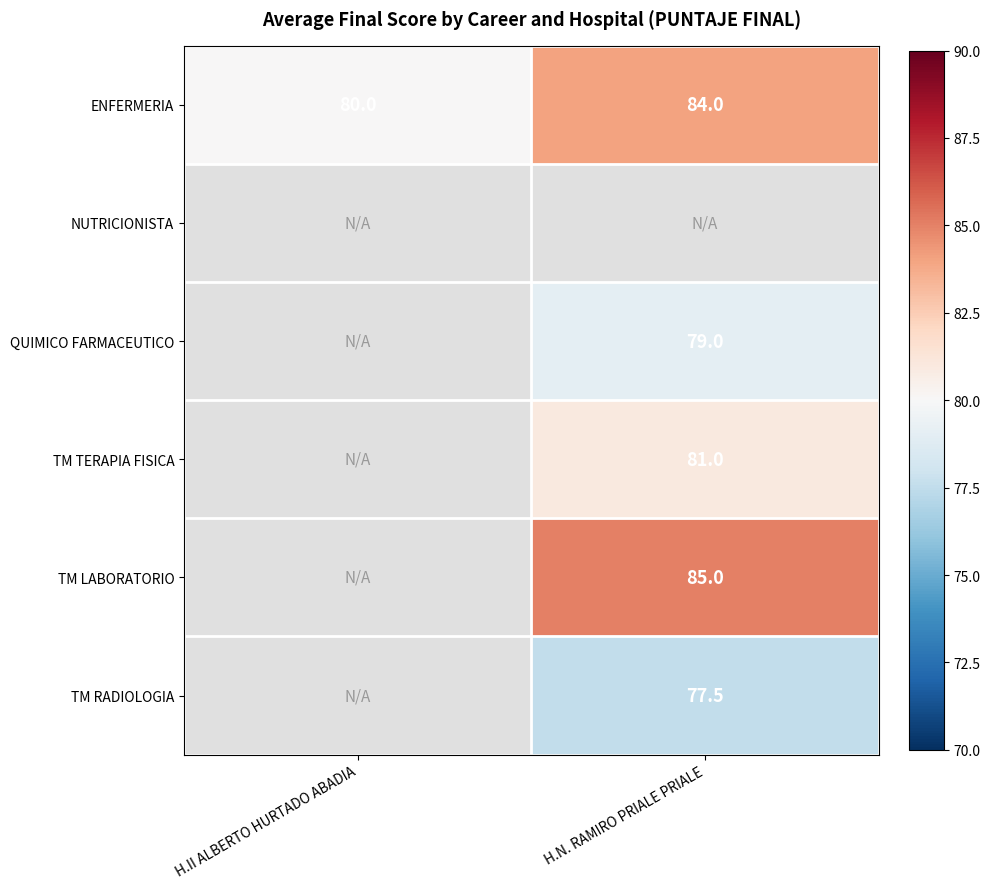

What is the difference between the highest and lowest values at H.N. RAMIRO PRIALE PRIALE?

7.5